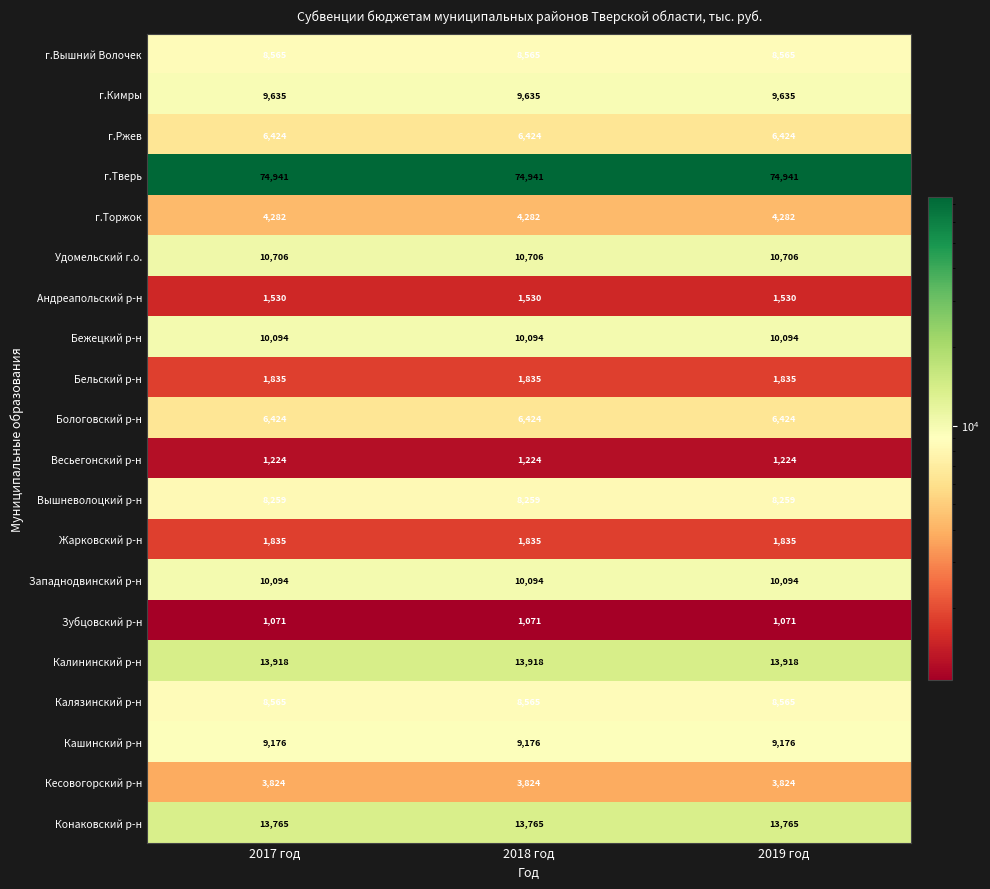

What is the difference between the highest and lowest values at 2018 год?

73870